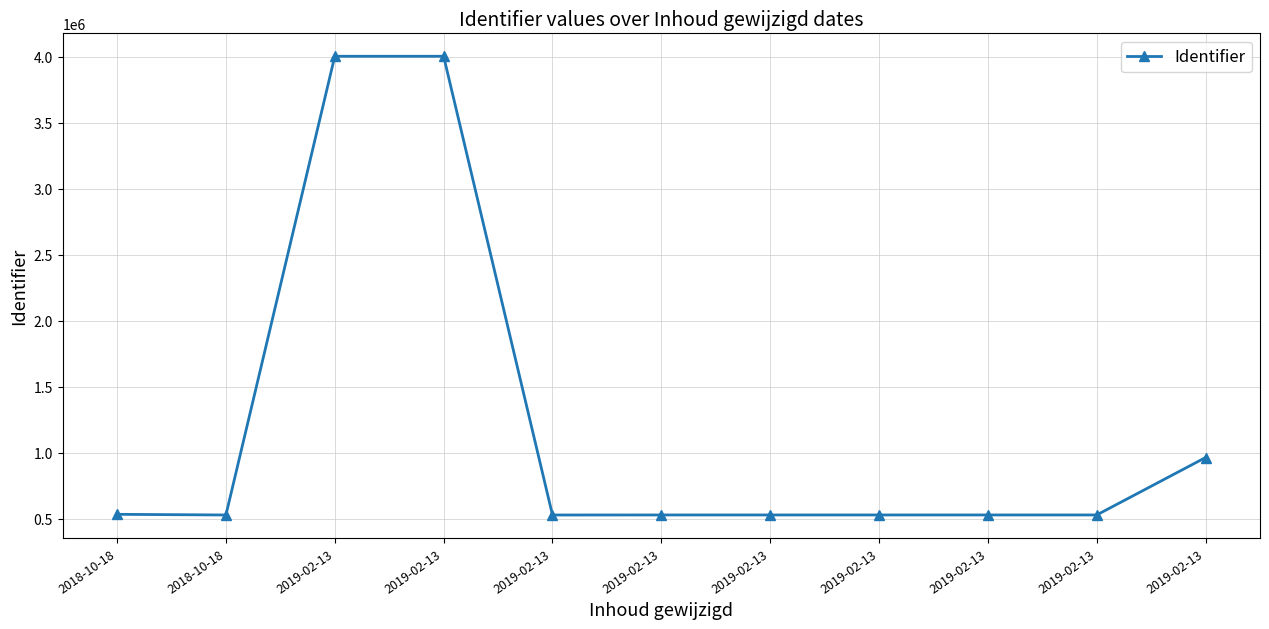

Does the chart have visible grid lines?

Yes